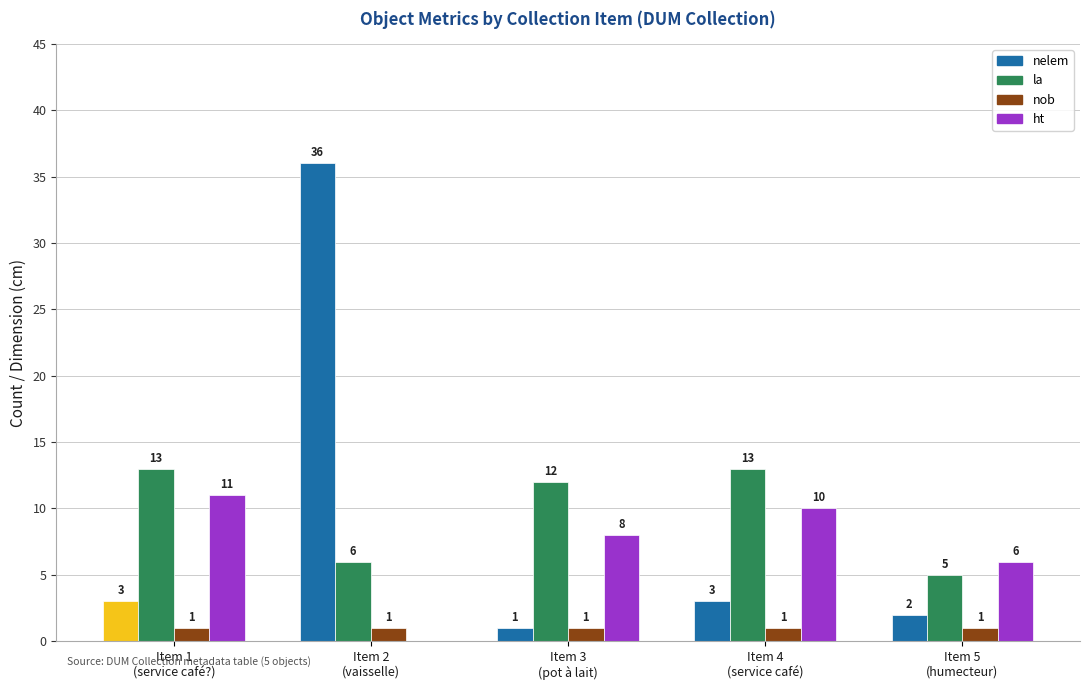

What is the average value of the nob series?

1